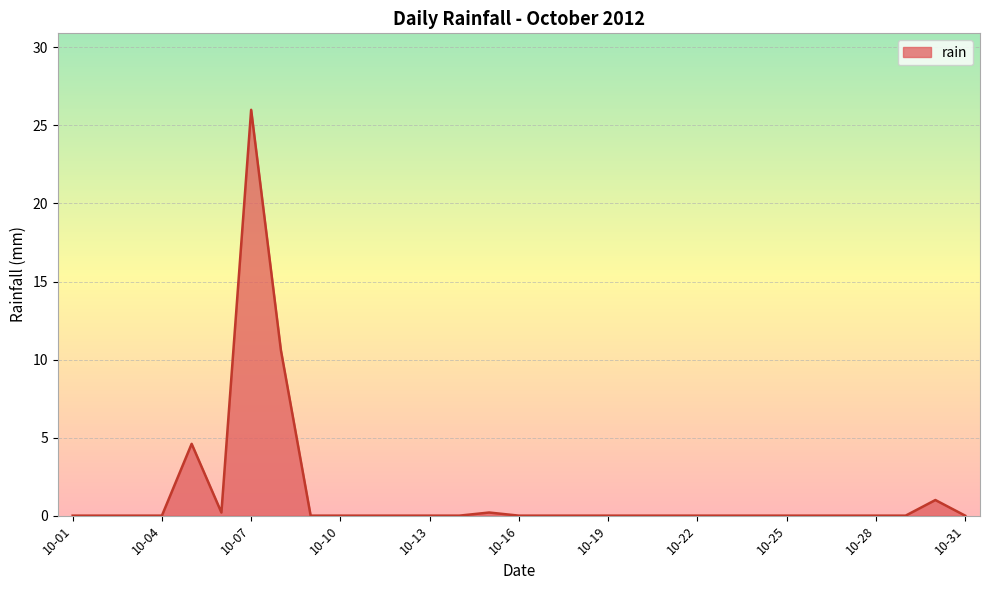

Reading left to right, transcribe all the data shown in this chart.

0.0	0.0	0.0	0.0	4.6	0.2	26.0	10.6	0.0	0.0	0.0	0.0	0.0	0.0	0.2	0.0	0.0	0.0	0.0	0.0	0.0	0.0	0.0	0.0	0.0	0.0	0.0	0.0	0.0	1.0	0.0